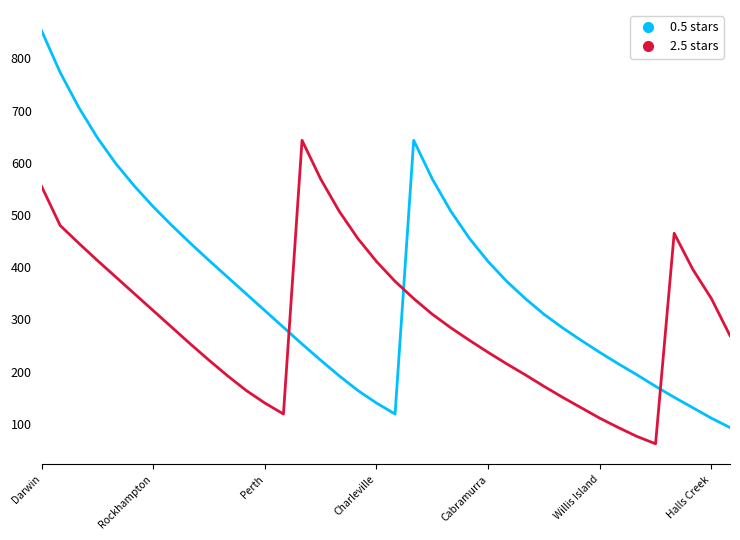

How many times do 0.5 stars and 2.5 stars cross each other?

3